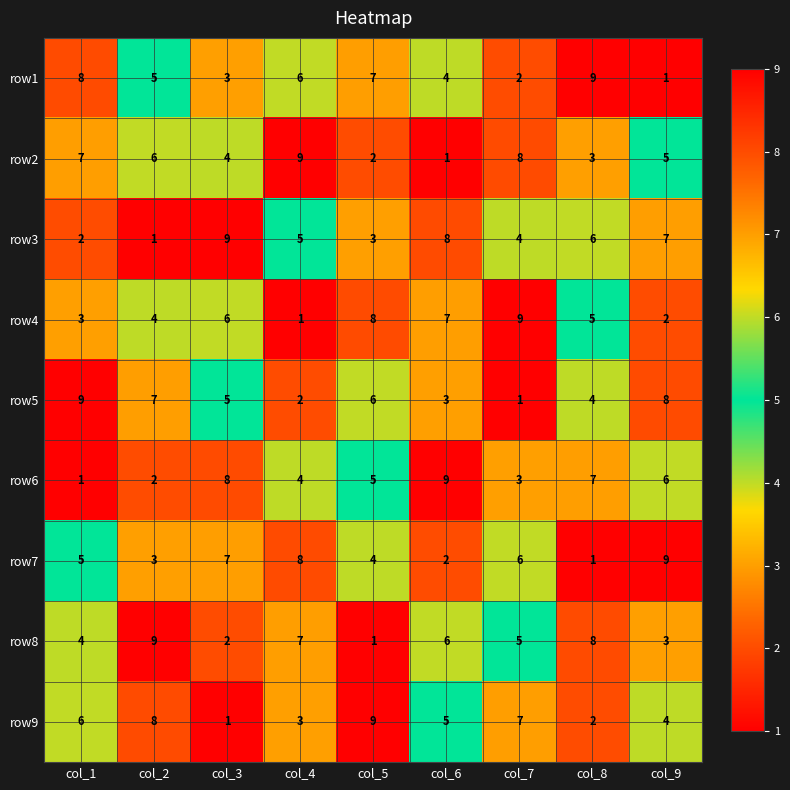

How many distinct data groups are displayed?

9